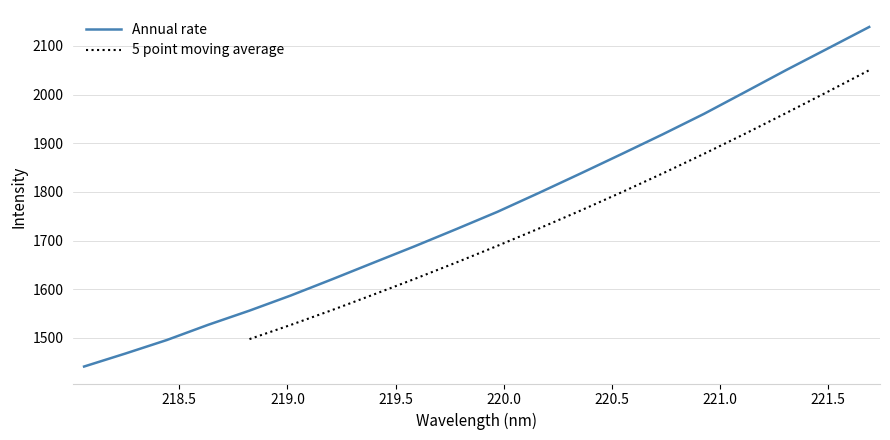

Count the number of categories in the chart.

20